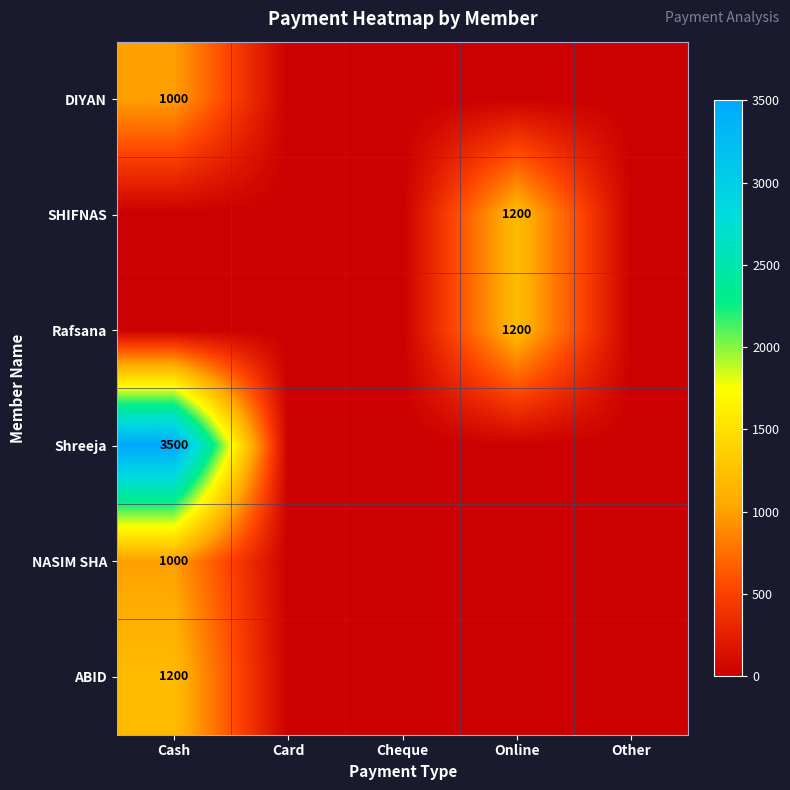

Where is SHIFNAS nearest to the value 600?

Cash